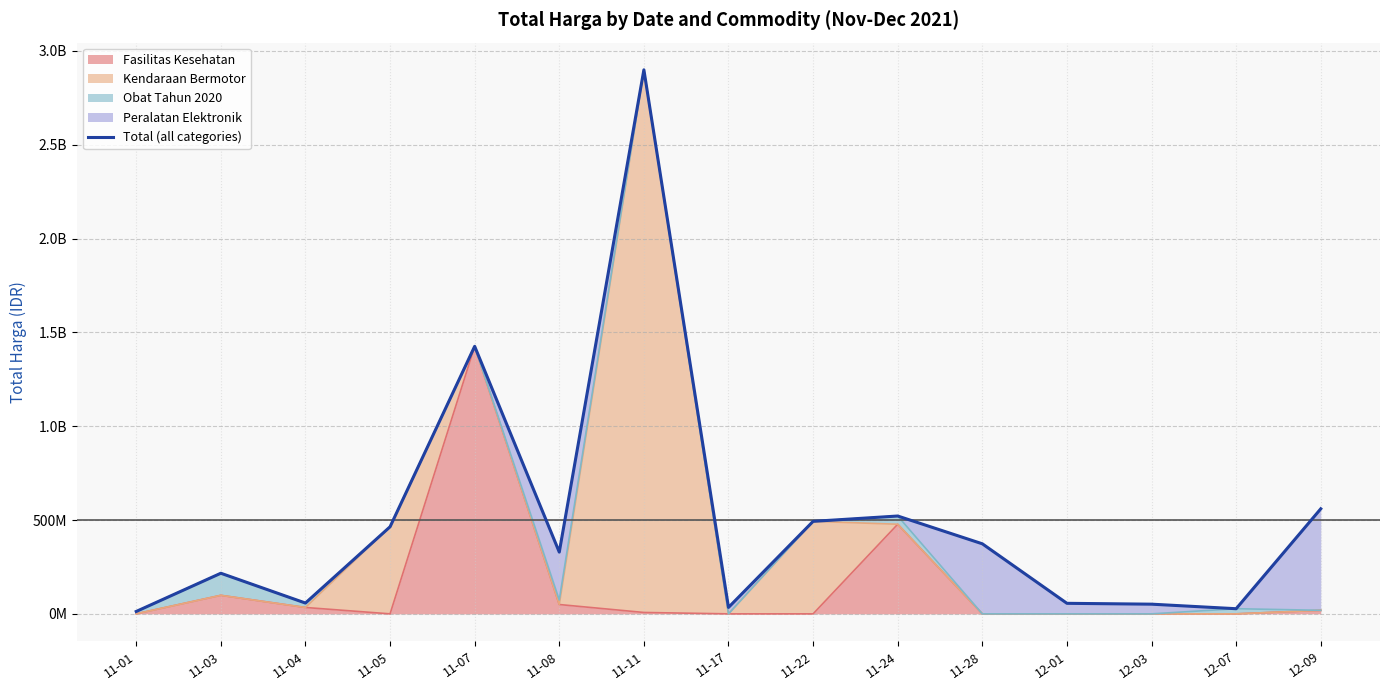

Is it true that the value at 11-28 is 373404000?

True